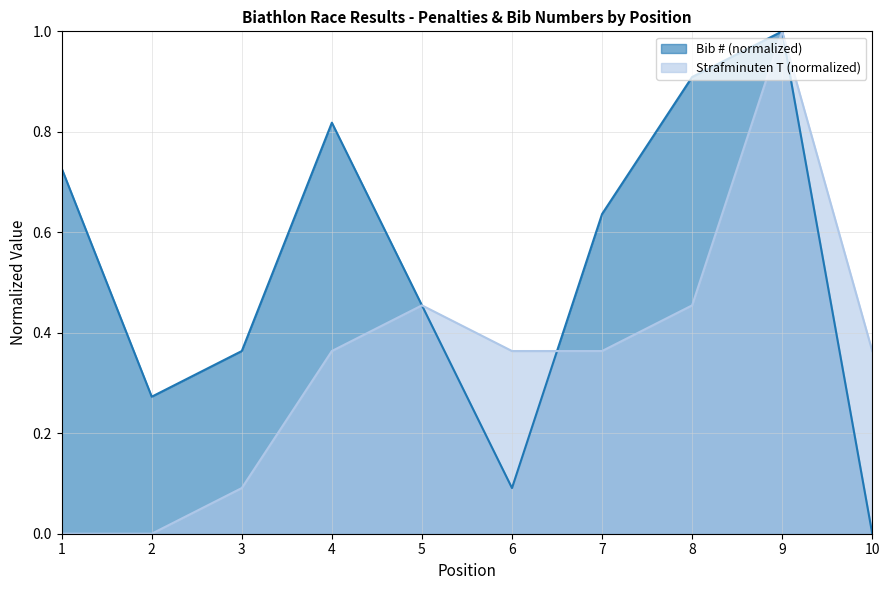

What is the value of the Bib (#) point at the 6th from the left?

0.1